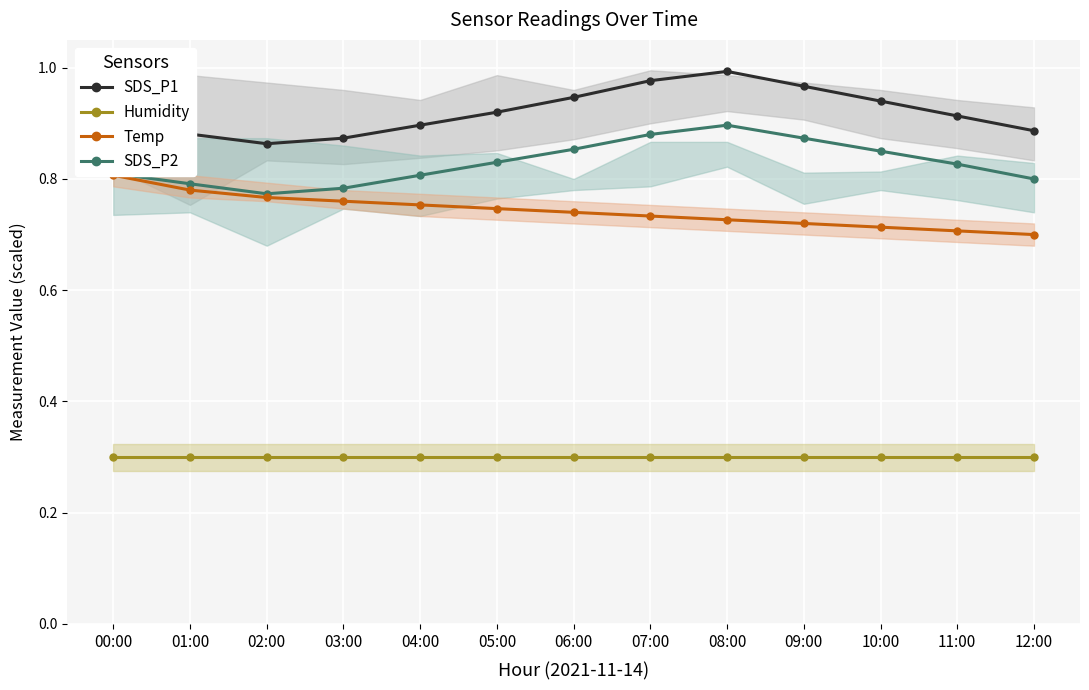

At 11:00, list the series in order from smallest to largest.

Humidity, Temp, SDS_P2, SDS_P1